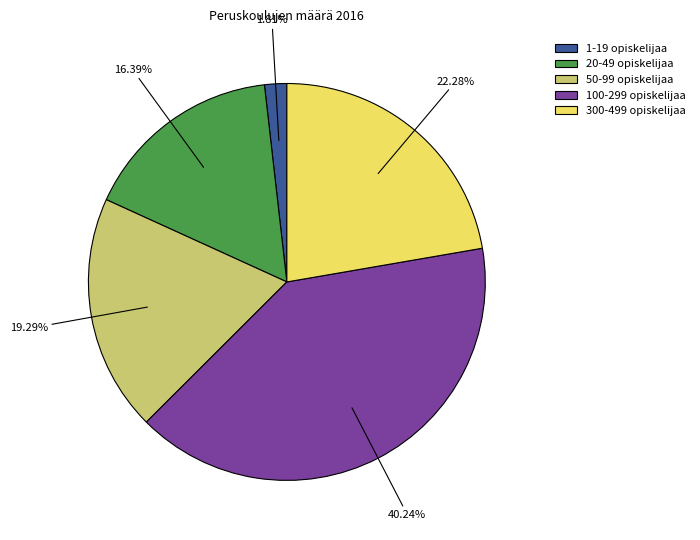

To the nearest percent, what portion does 100-299 opiskelijaa represent?

40%